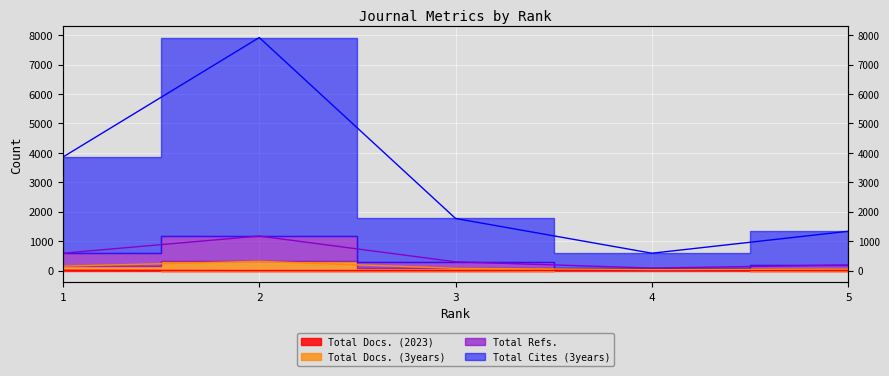

What is the lowest value of the Total Refs. series?

90